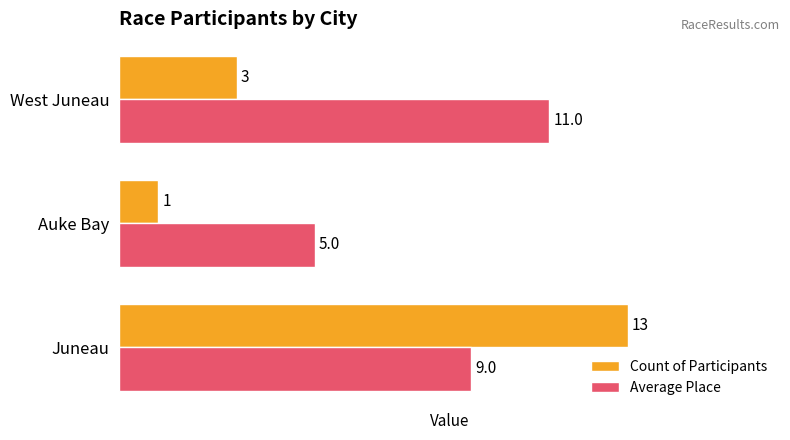

Read the Count of Participants value at Juneau, to the nearest 5.

15